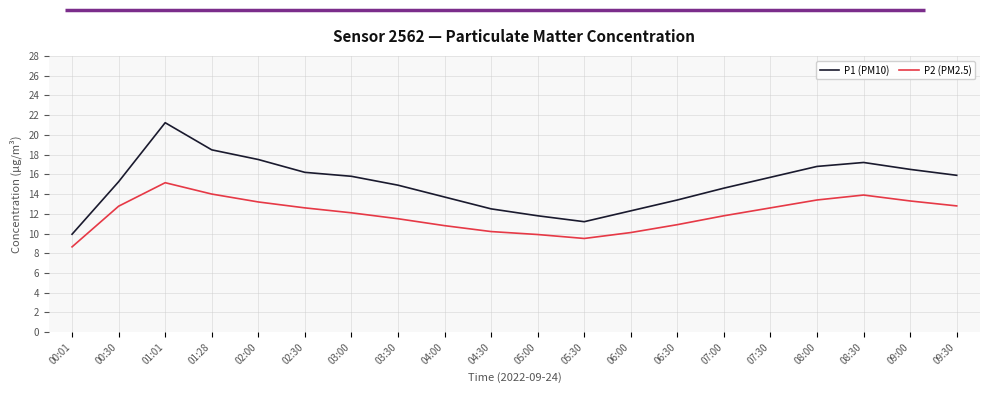

Where does the P2 (PM2.5) series first go above 12?

00:30